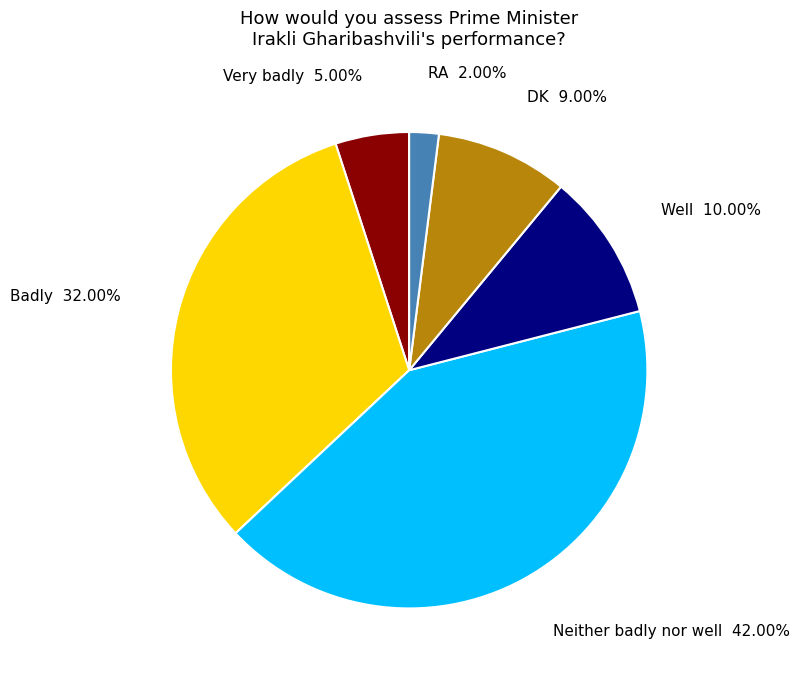

To the nearest percent, what is the difference between the largest and smallest slice percentages?

40%